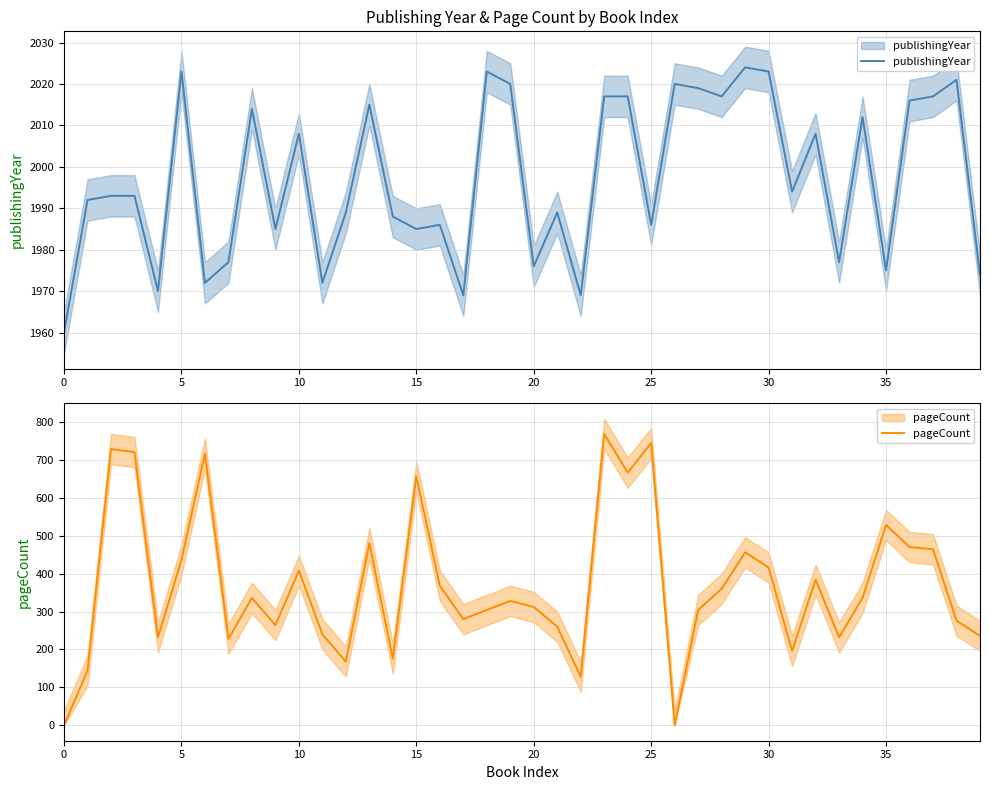

True or false: pageCount and publishingYear cross at least once.

False